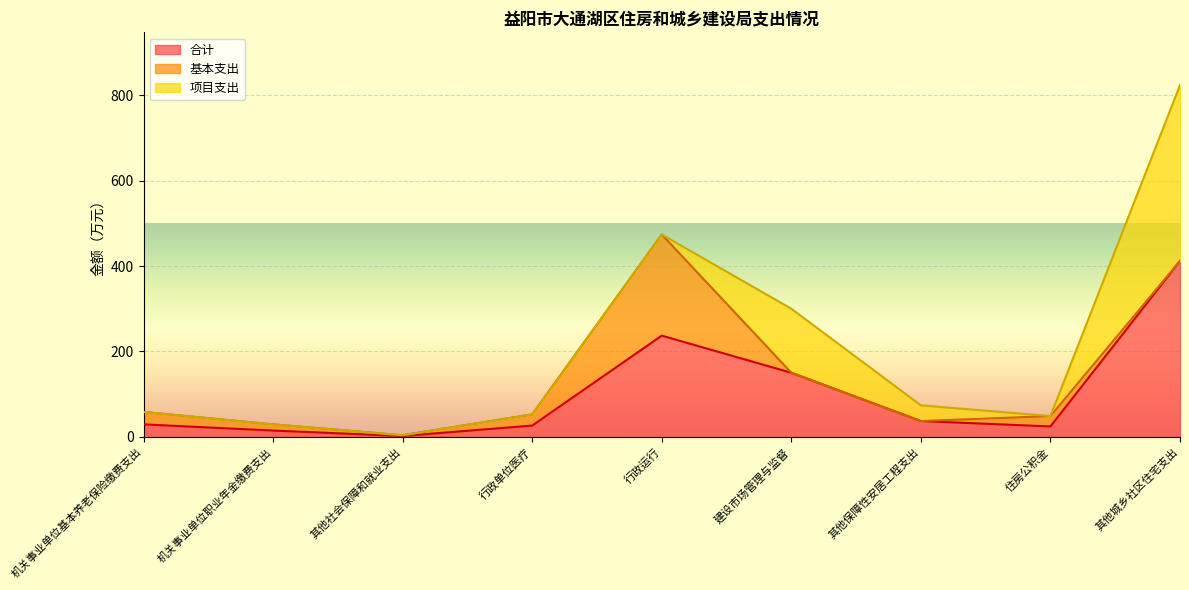

True or false: 合计 has more than 0 points higher than both neighbors.

True